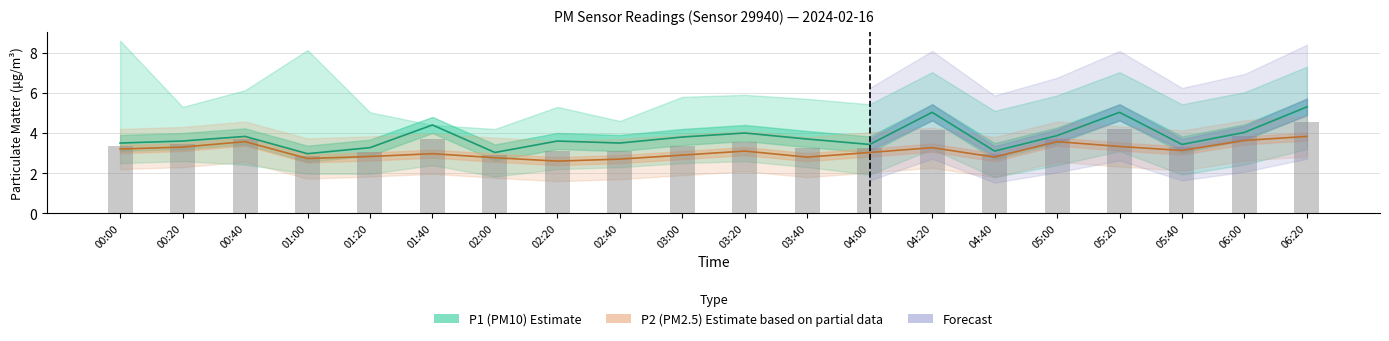

How many values in the P2 (PM2.5) Estimate series are below 3?

9